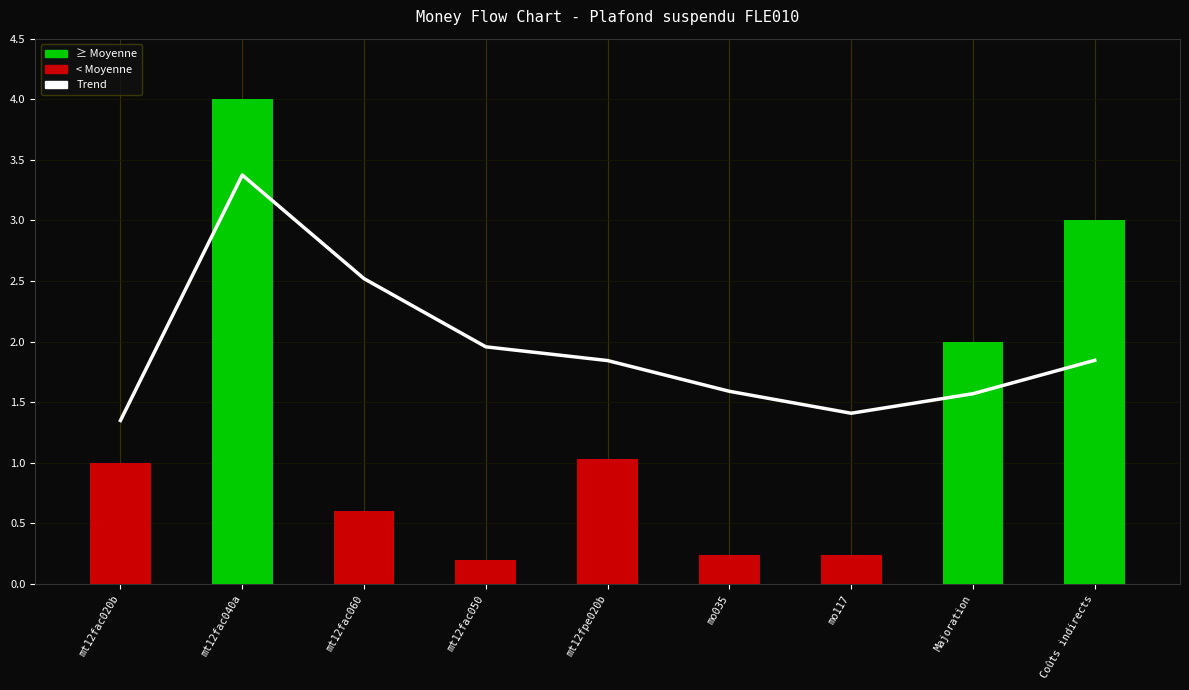

Does the chart contain any negative values?

No